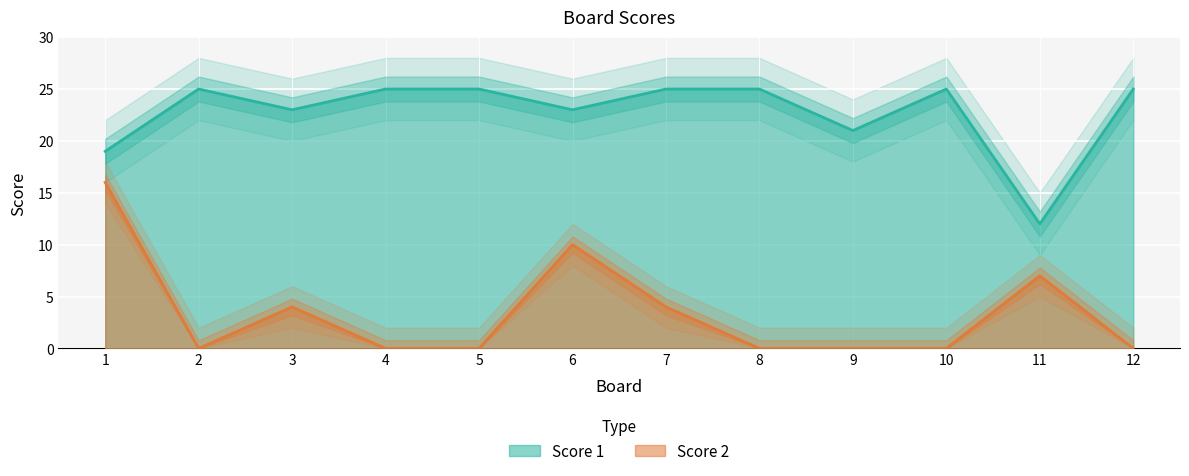

True or false: Score 1 has more than 1 points higher than both neighbors.

True